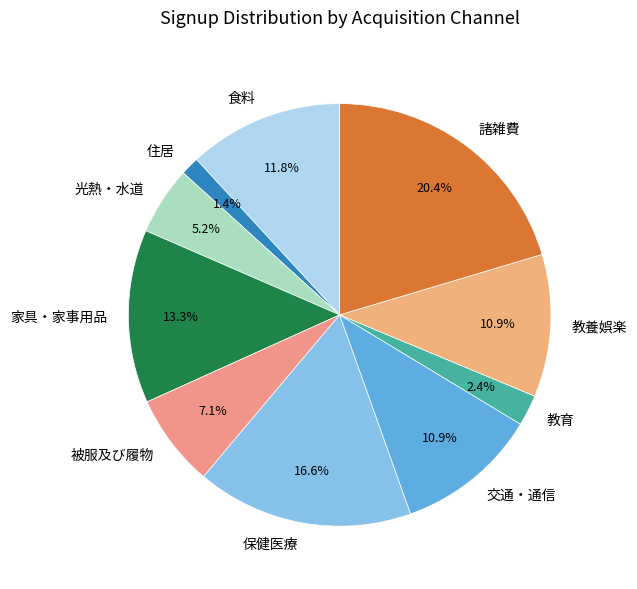

Which has a higher value, 教養娯楽 or 保健医療?

保健医療